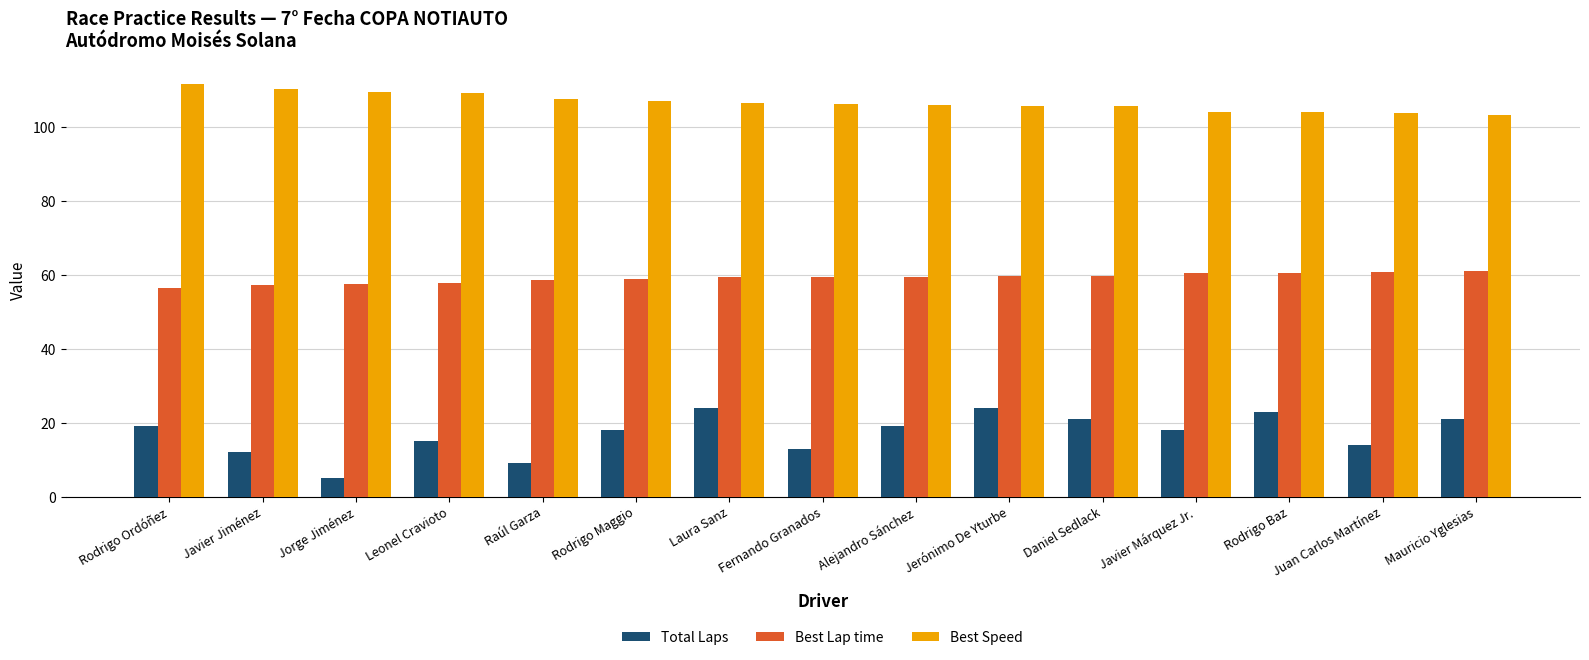

Is the value of Best Lap time at Jerónimo De Yturbe greater than the value of Total Laps at Mauricio Yglesias?

Yes